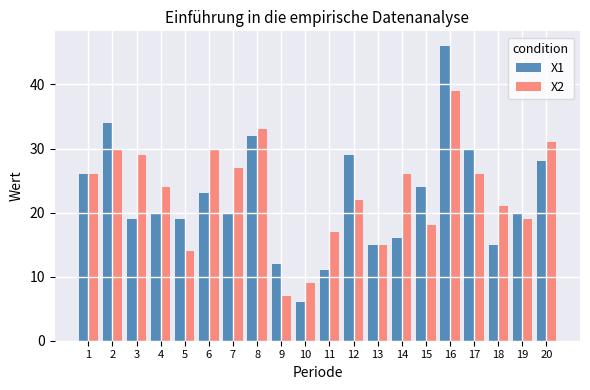

What is the sum of all X1 values?

445